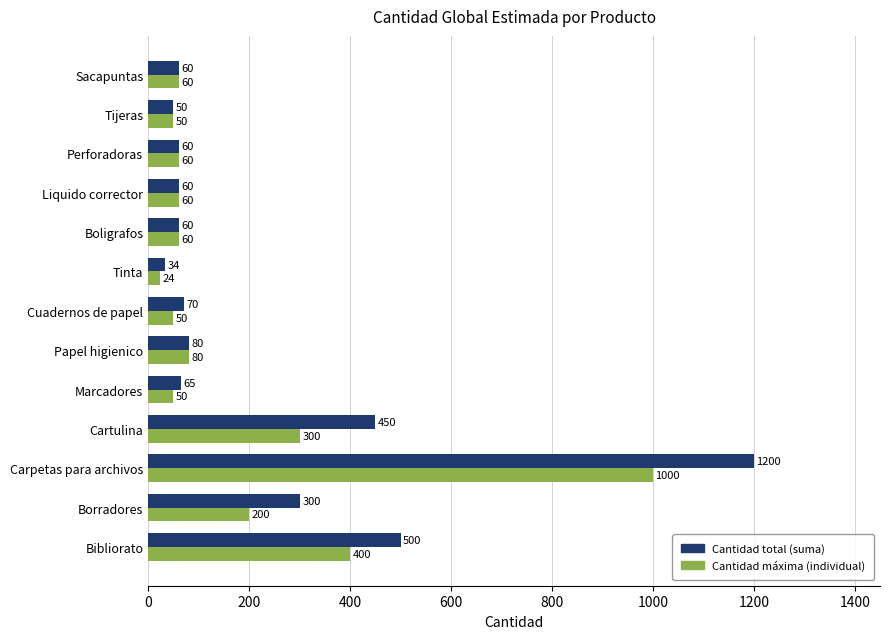

What is the smallest value displayed?

24